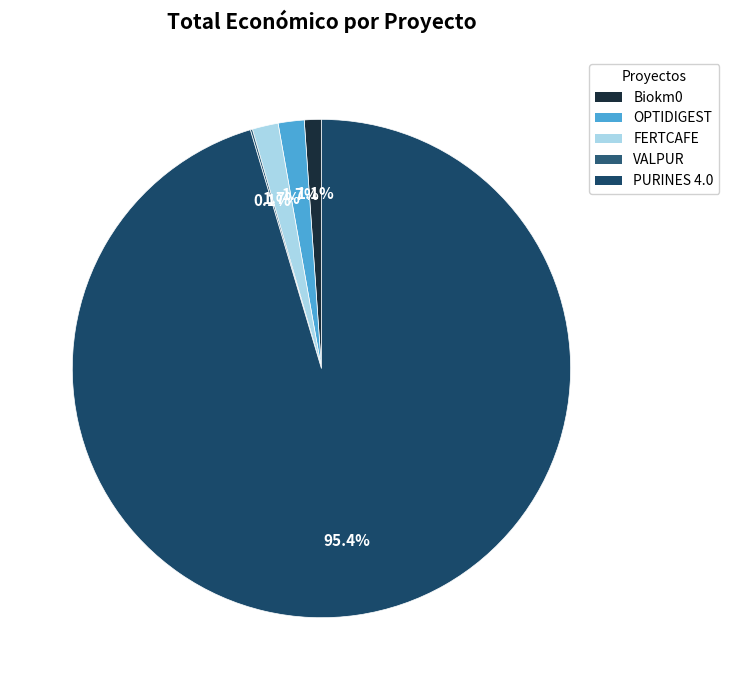

To the nearest percent, what is the difference between the largest and smallest slice percentages?

95%